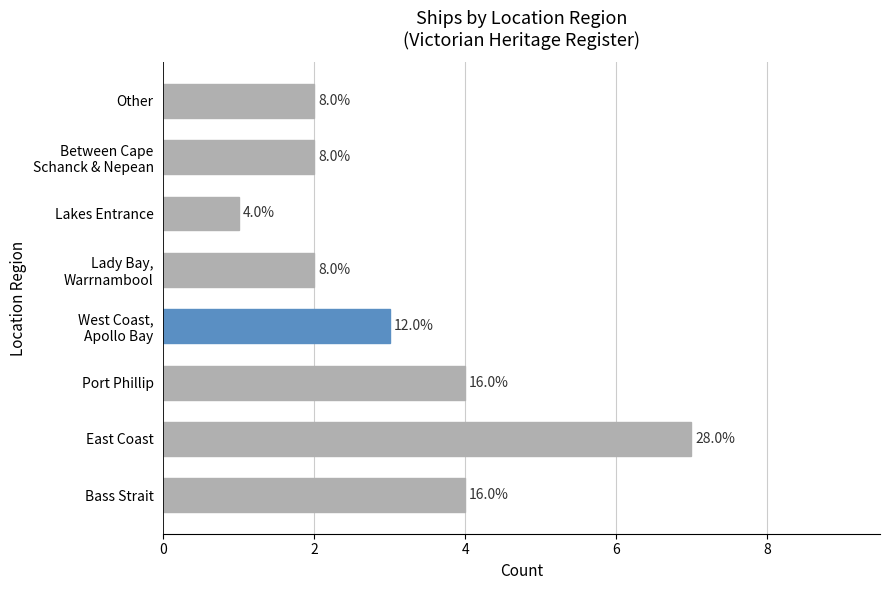

Does the chart contain any negative values?

No